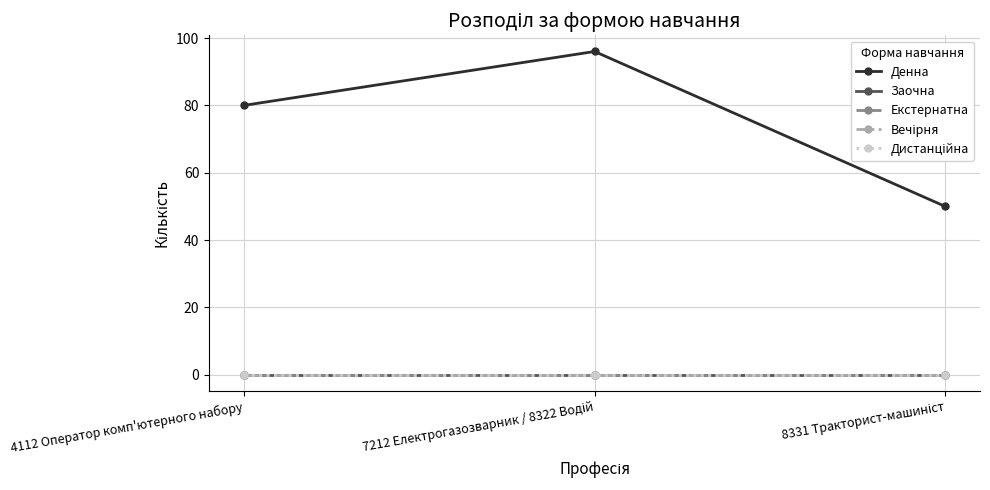

At 8331 Тракторист-машиніст, list the series in order from largest to smallest.

Денна, Заочна, Екстернатна, Вечірня, Дистанційна